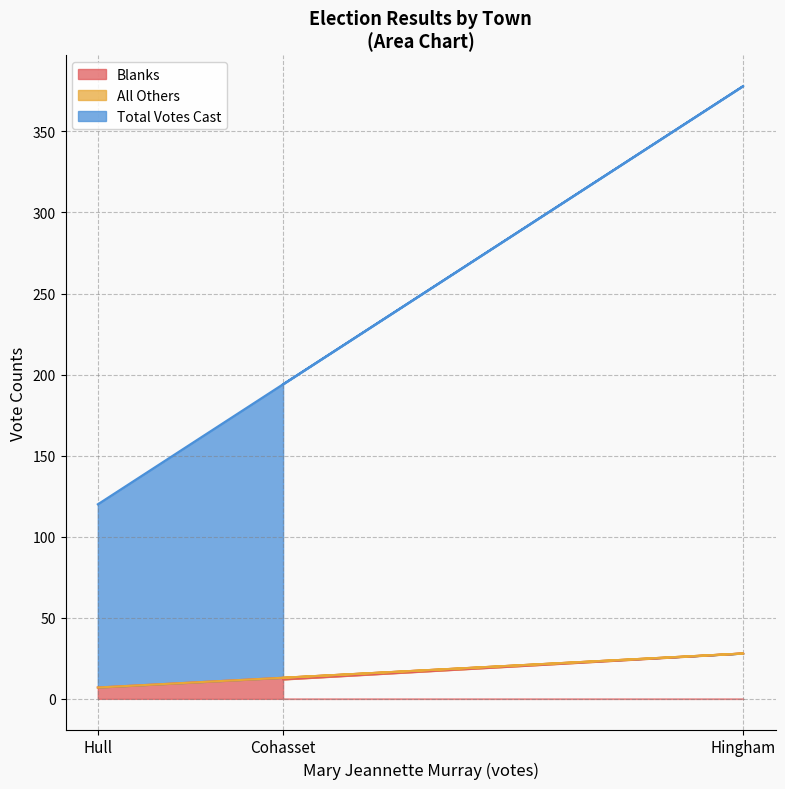

What is the sum of the Total Votes Cast values at Cohasset and Hingham?

572